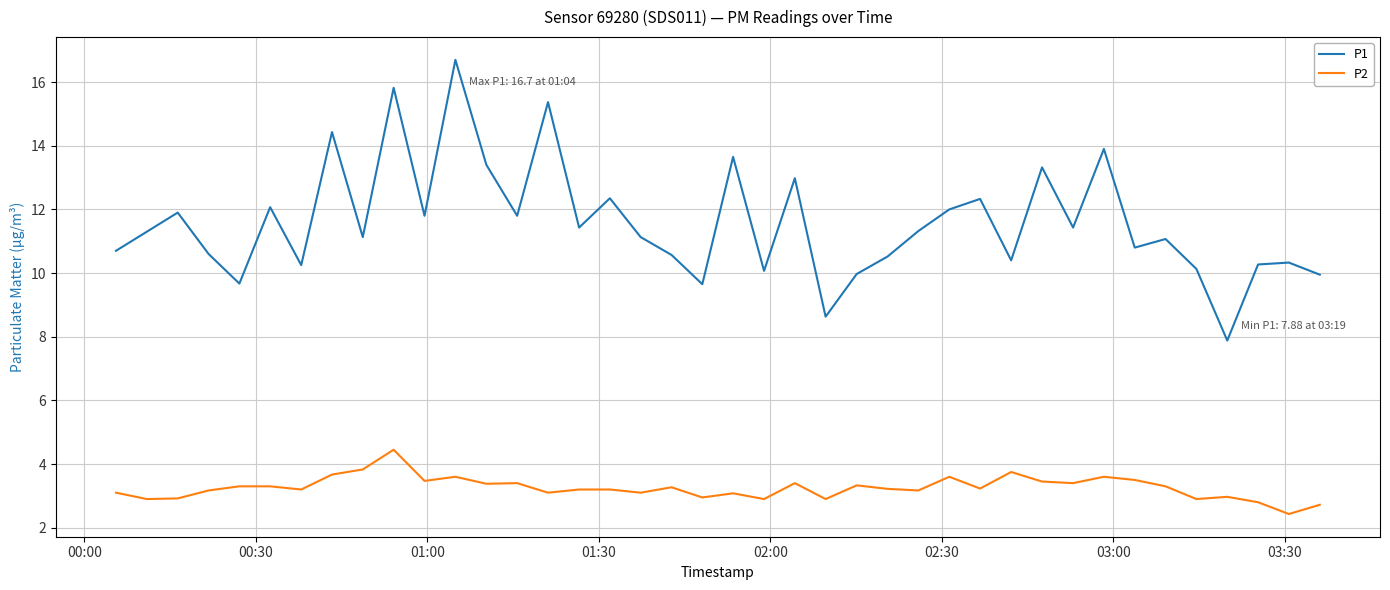

Which series has the largest range (max minus min)?

P1